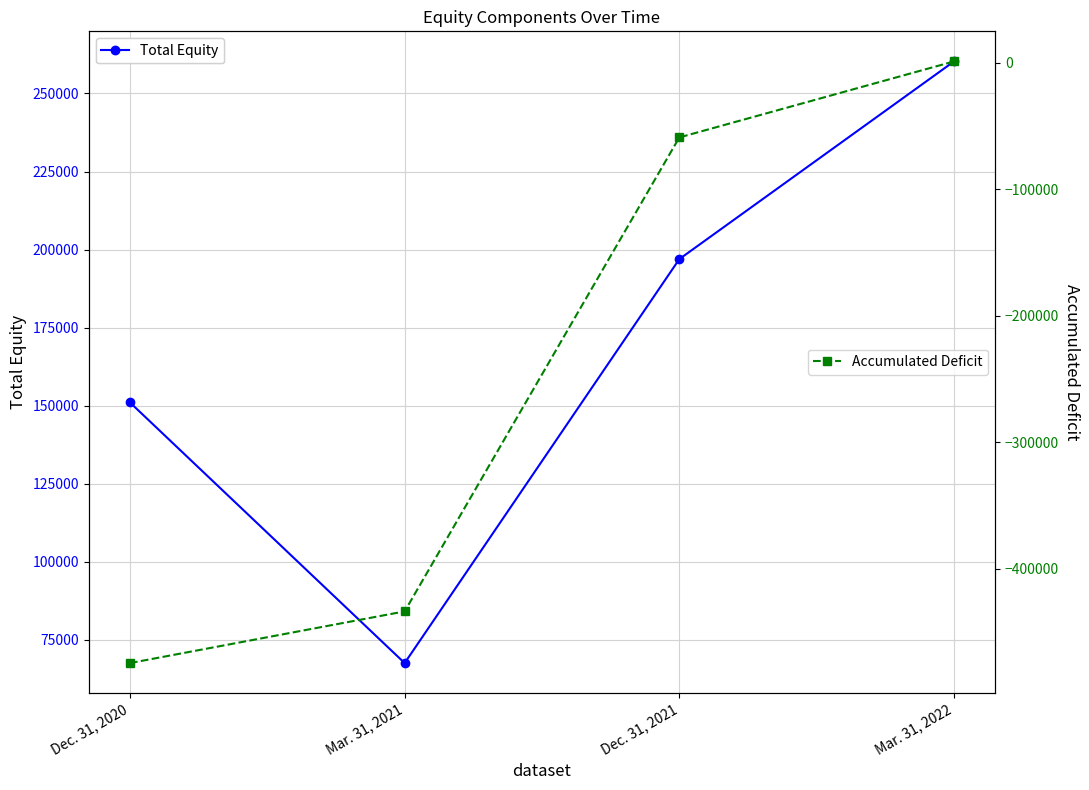

The value of Accumulated Deficit at Dec. 31, 2020 is -782760. True or false?

False